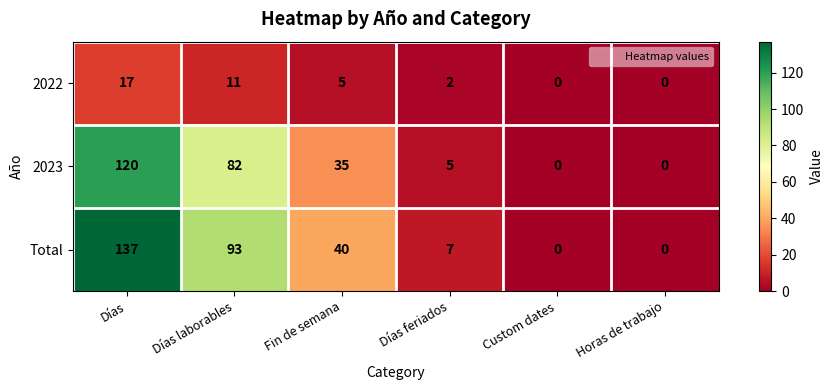

Which series has the largest total across all categories?

Total